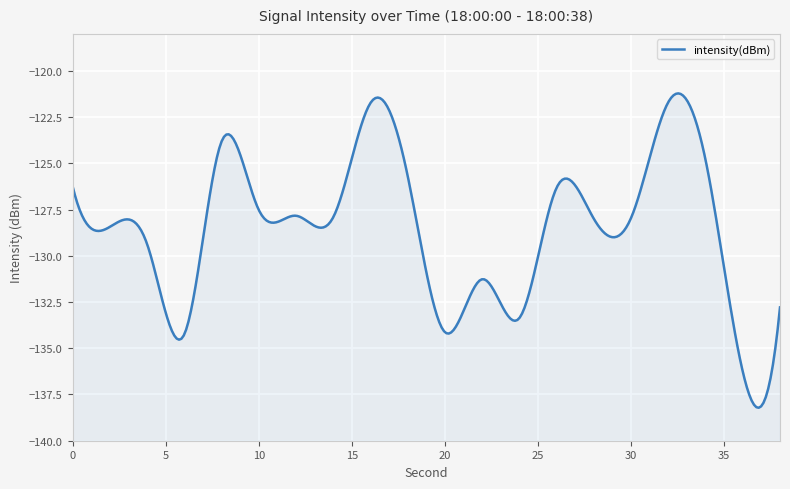

List the labels in order of value, largest first.

32, 16, 8, 34, 18, 0, 26, 10, 12, 14, 30, 28, 2, 4, 22, 38, 24, 20, 6, 36